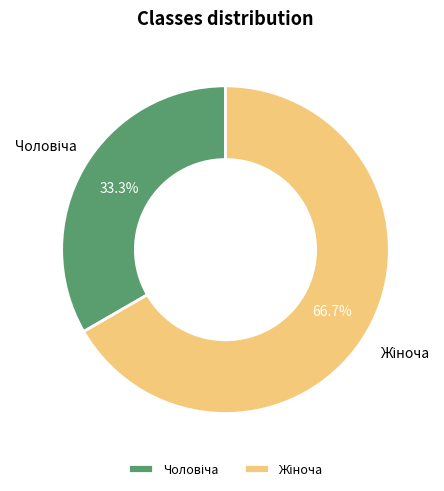

Does Чоловіча account for over 50% of the chart?

No